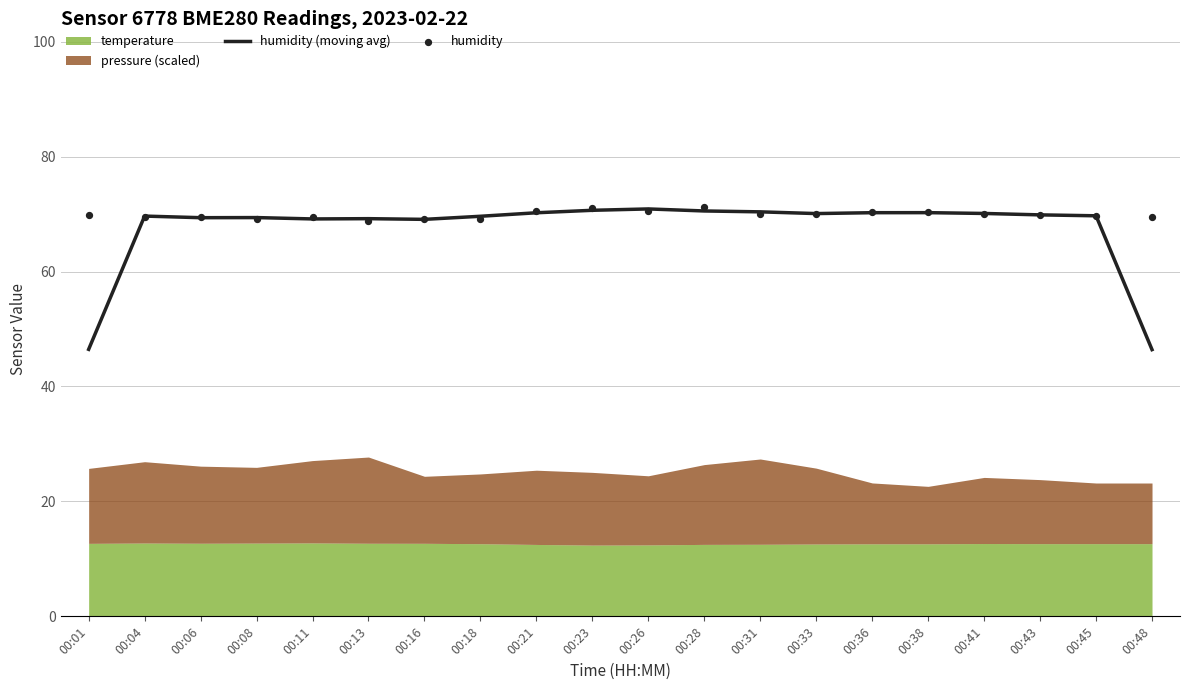

What is the total value across all series at 00:08?

138.5